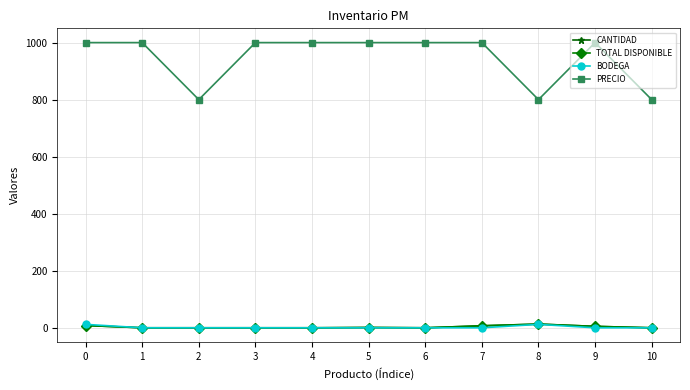

Does the chart have visible grid lines?

Yes